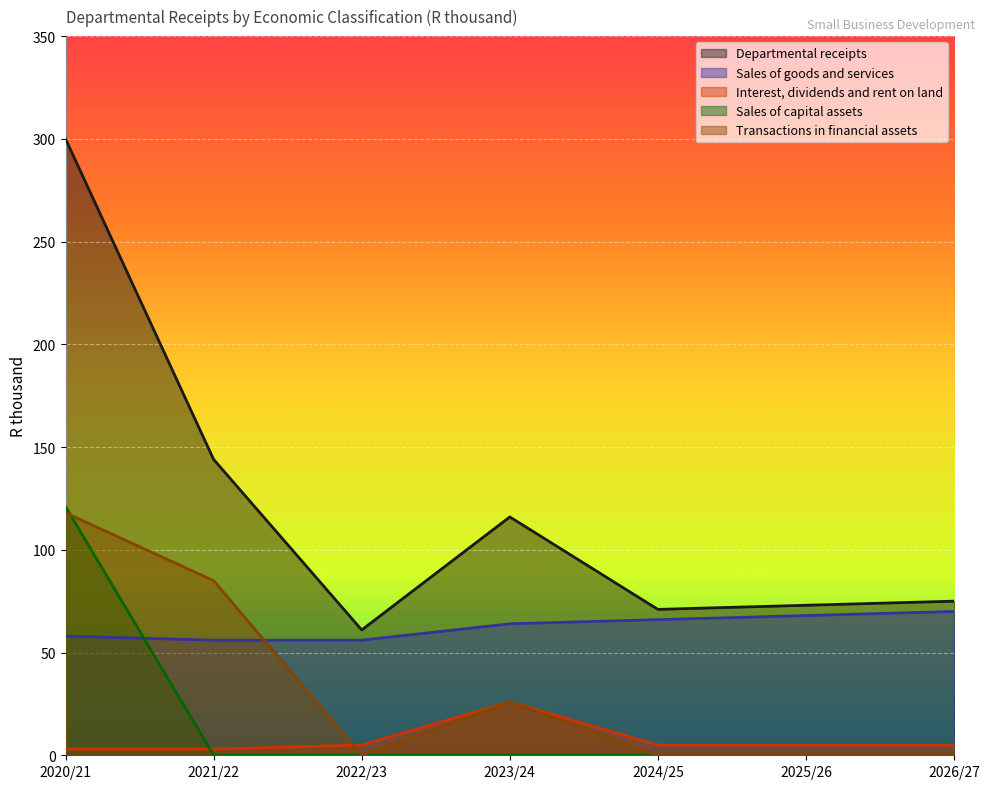

Reading left to right, transcribe all the data shown in this chart.

Departmental receipts: 300	144	61	116	71	73	75
Sales of goods and services: 58	56	56	64	66	68	70
Interest, dividends and rent on land: 3	3	5	26	5	5	5
Sales of capital assets: 121	0	0	0	0	0	0
Transactions in financial assets: 118	85	0	26	0	0	0